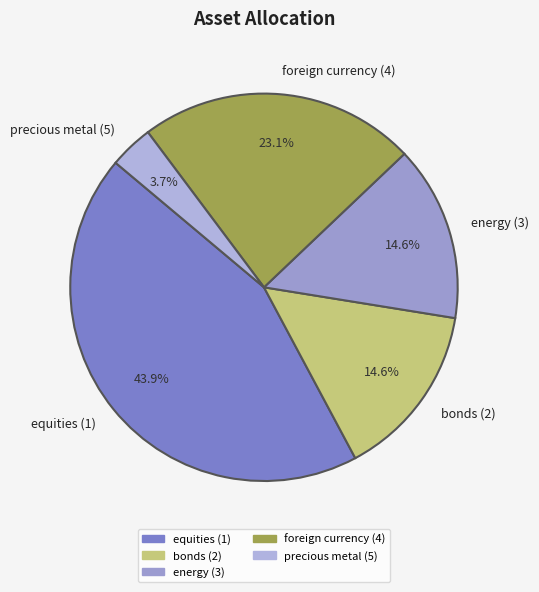

Does precious metal (5) represent more than half of the total?

No